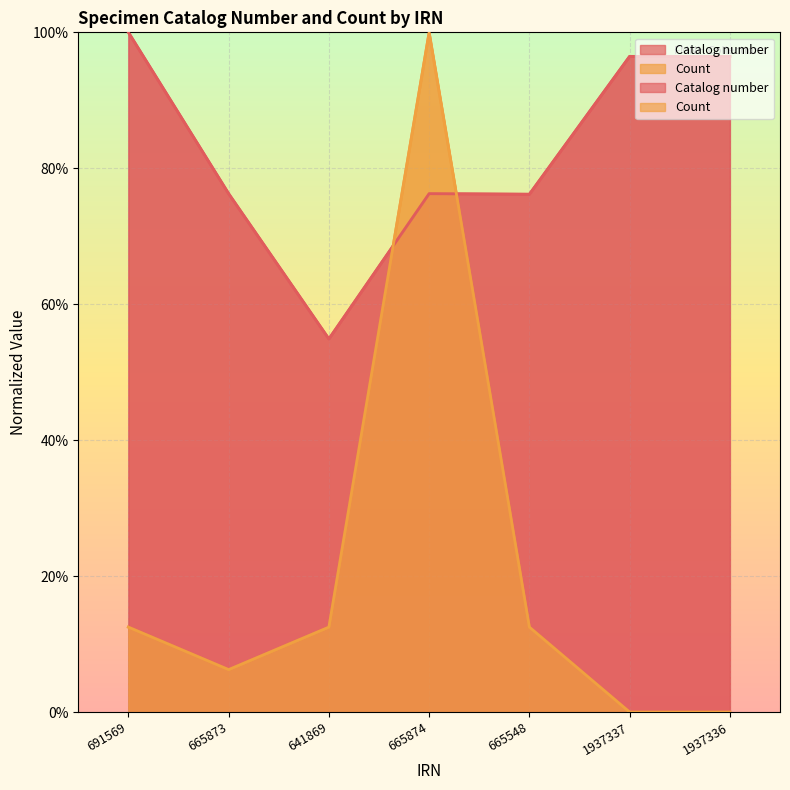

Which has a higher value, 1937336 or 691569?

691569